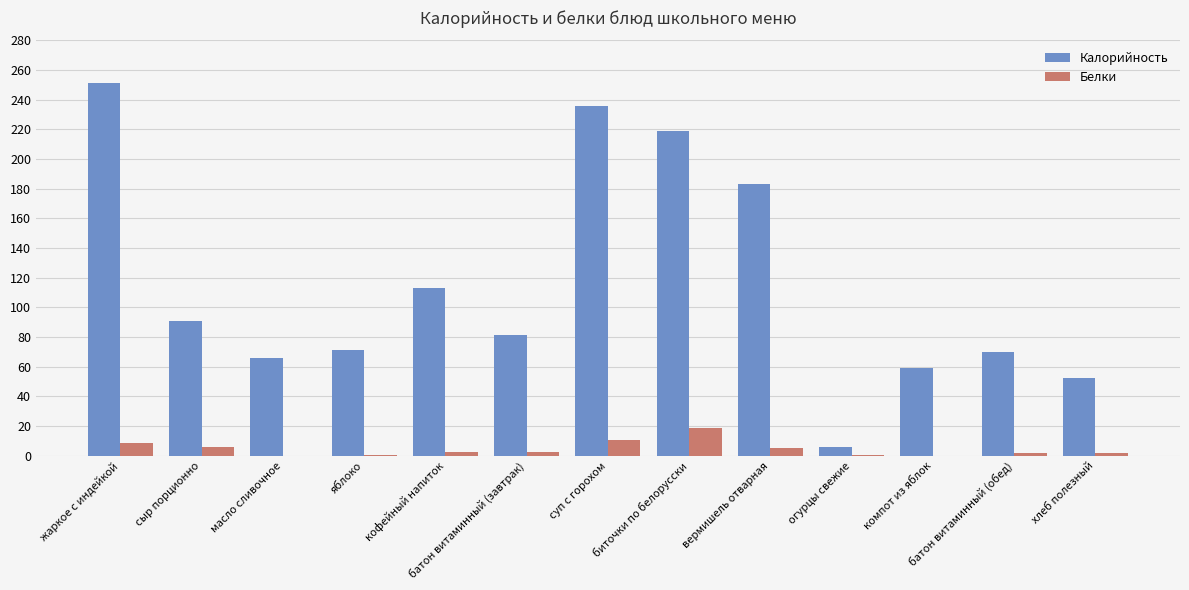

Which category has the highest value in the Калорийность series?

жаркое с индейкой